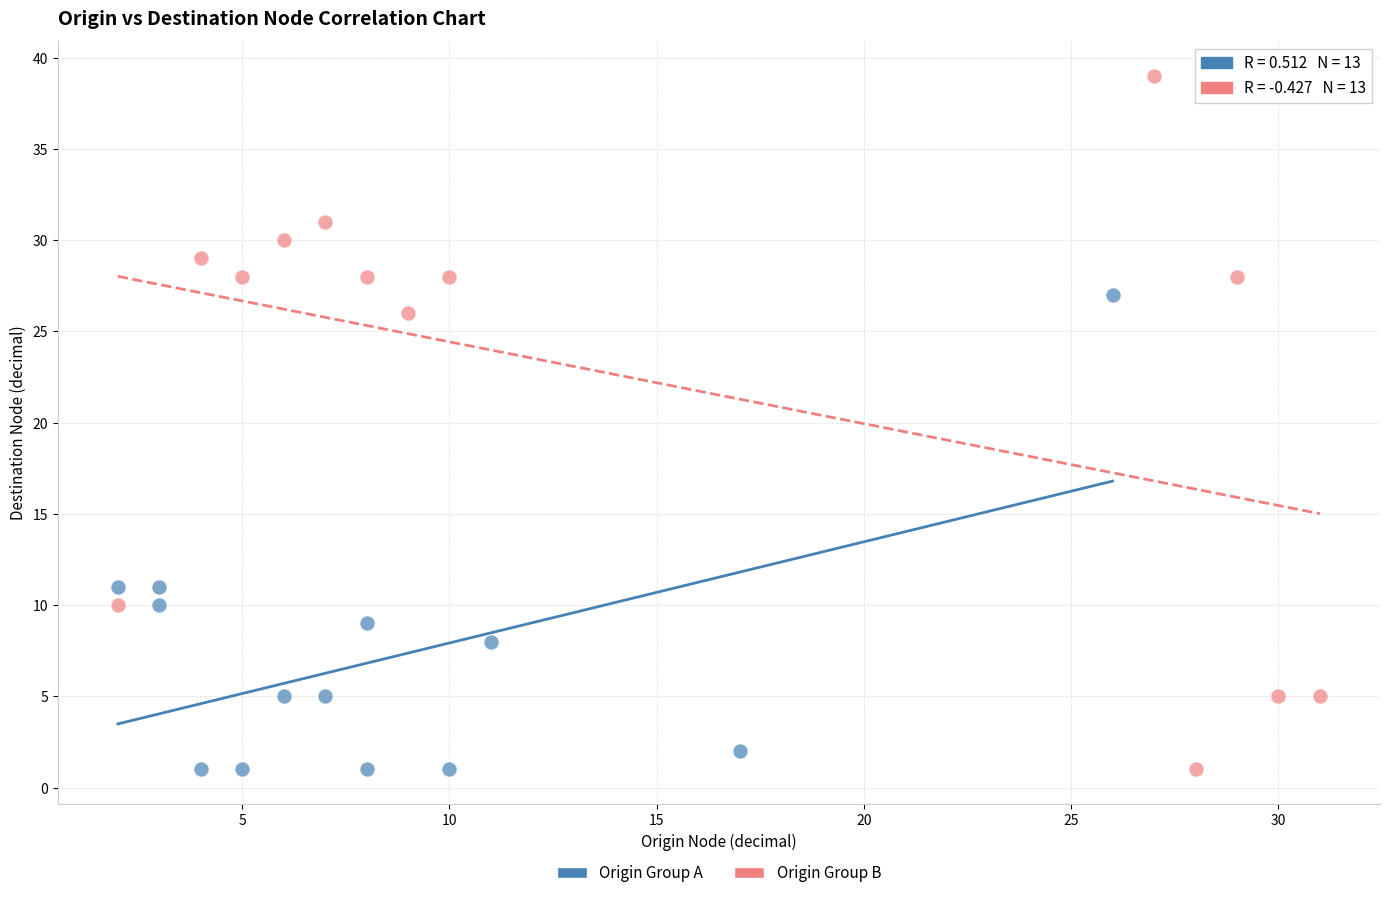

What are all the series names shown in the legend?

Origin Group A, Origin Group B